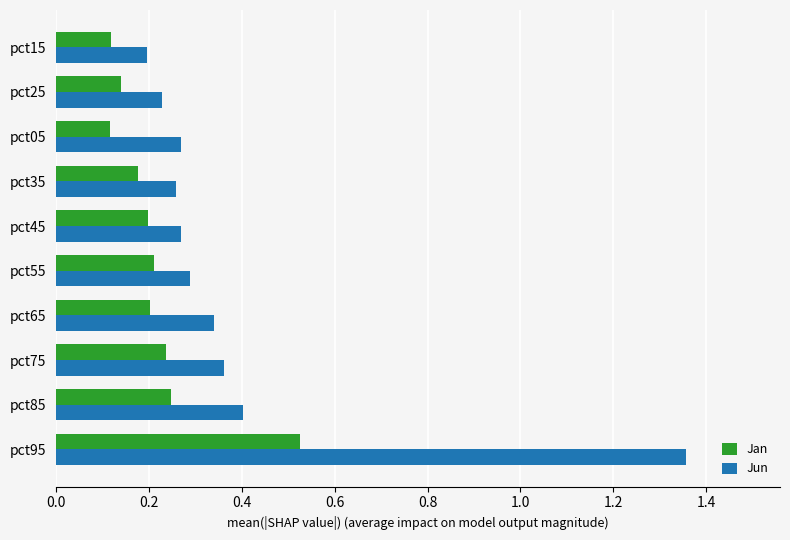

Between pct65 and pct15, which series saw the biggest shift?

Jun